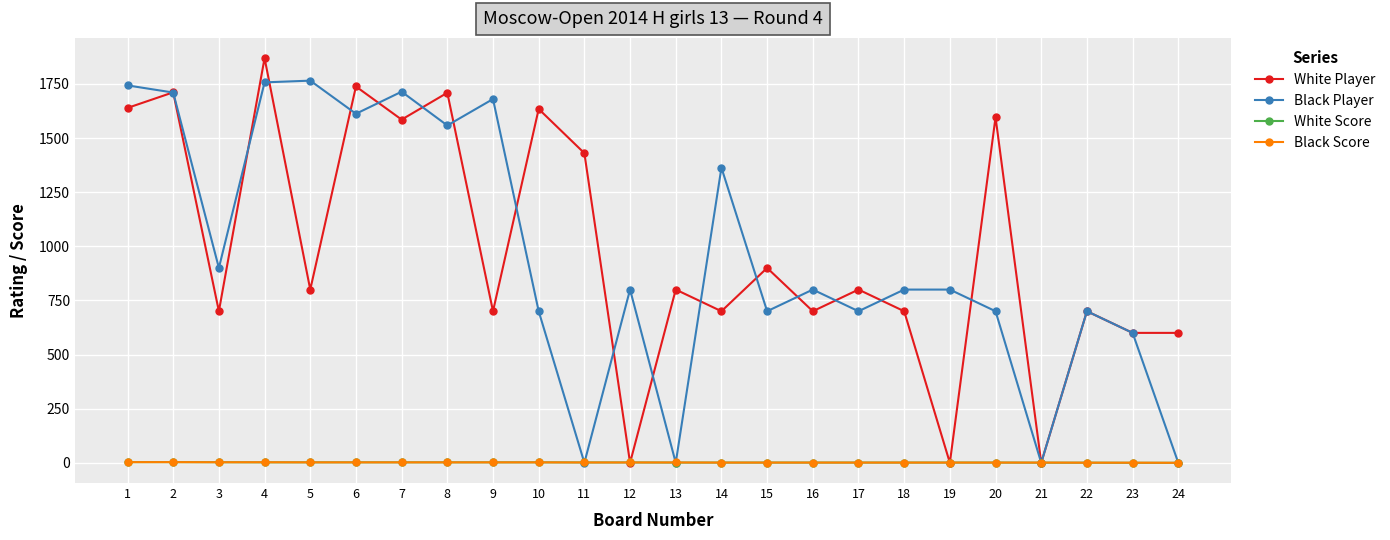

At which category is the sum across all series the highest?

4